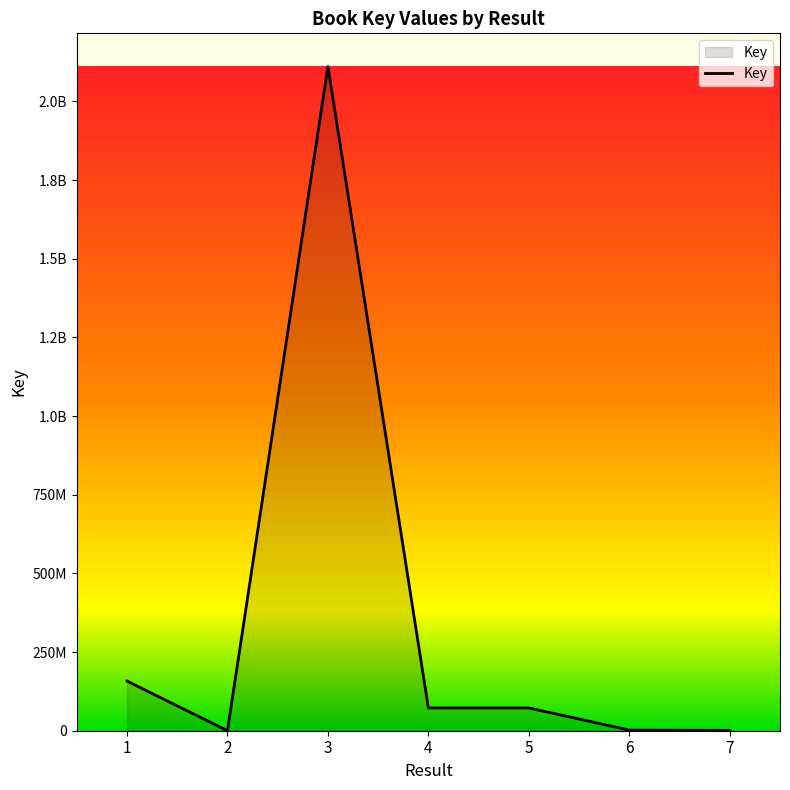

Reading left to right, transcribe all the data shown in this chart.

157826542	5393	2111001079	72311740	72313396	1917595	1082049